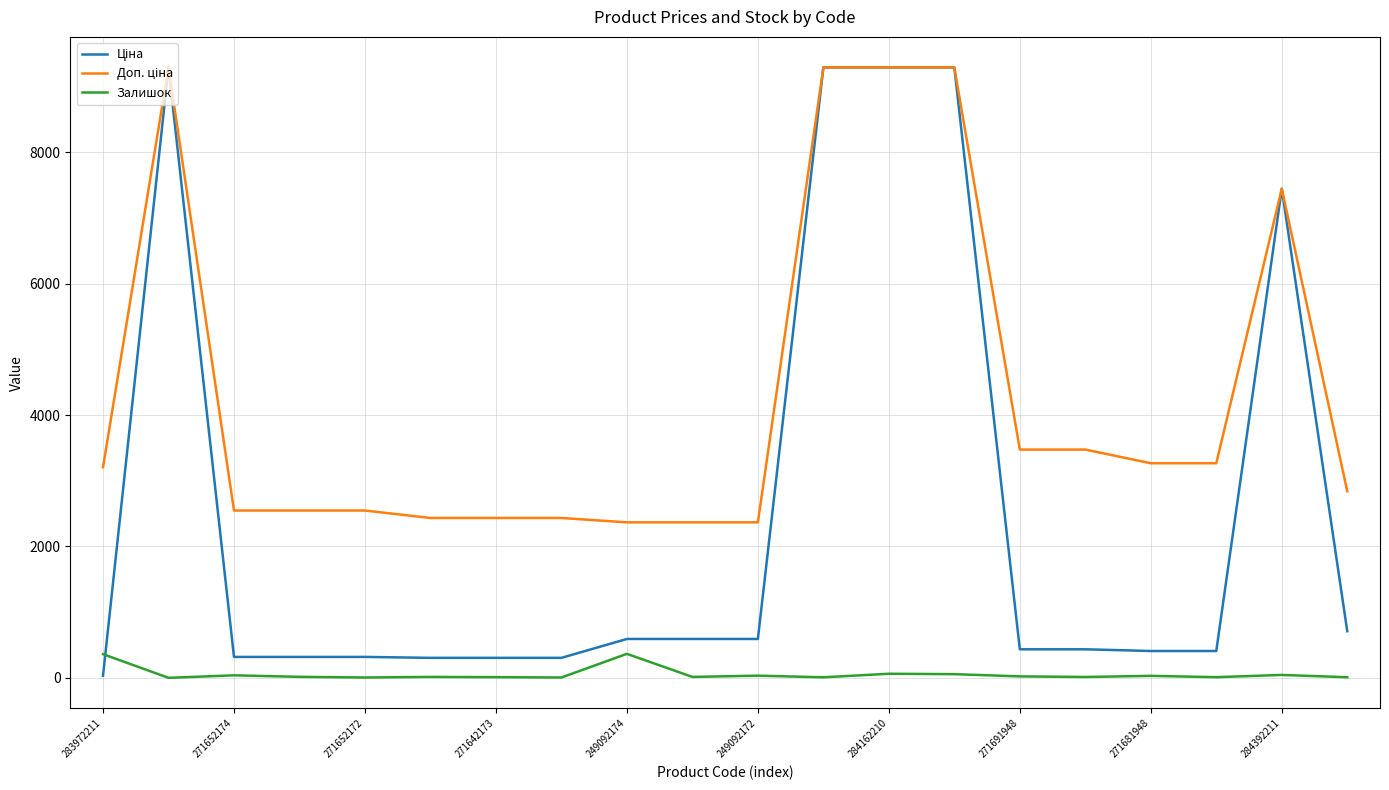

What is the greatest value displayed?

9290.5